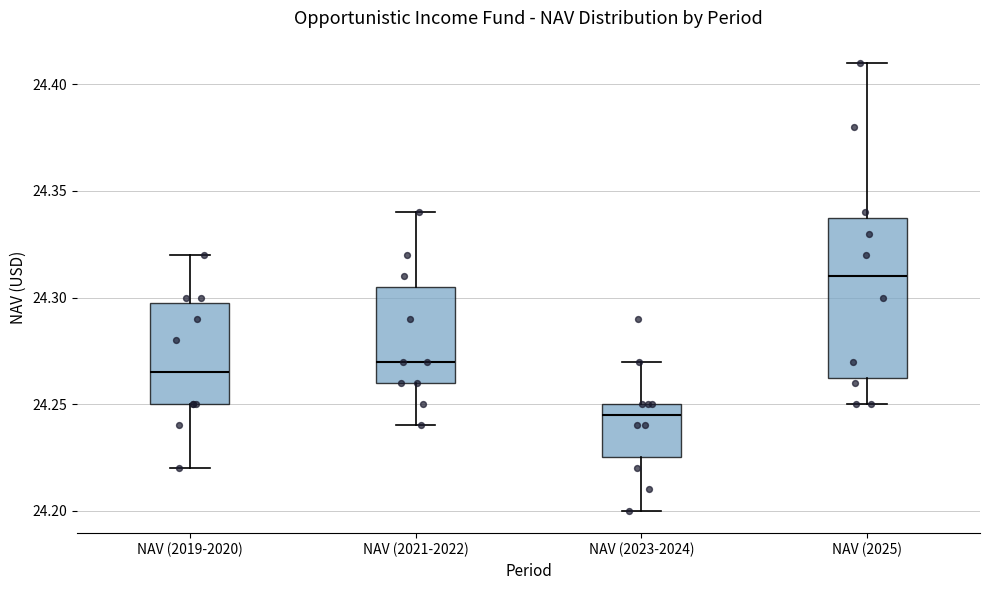

Reading left to right, read every box against the y-axis: the position of its median line, the range the box covers, and the ends of its whiskers. The values are not printed on the chart, so give them approximately, as read against the axis.

NAV (2019-2020): median 24.265, box 24.250 to 24.300, whiskers 24.220 to 24.320
NAV (2021-2022): median 24.270, box 24.260 to 24.305, whiskers 24.240 to 24.340
NAV (2023-2024): median 24.245, box 24.225 to 24.250, whiskers 24.200 to 24.270
NAV (2025): median 24.310, box 24.265 to 24.340, whiskers 24.250 to 24.410